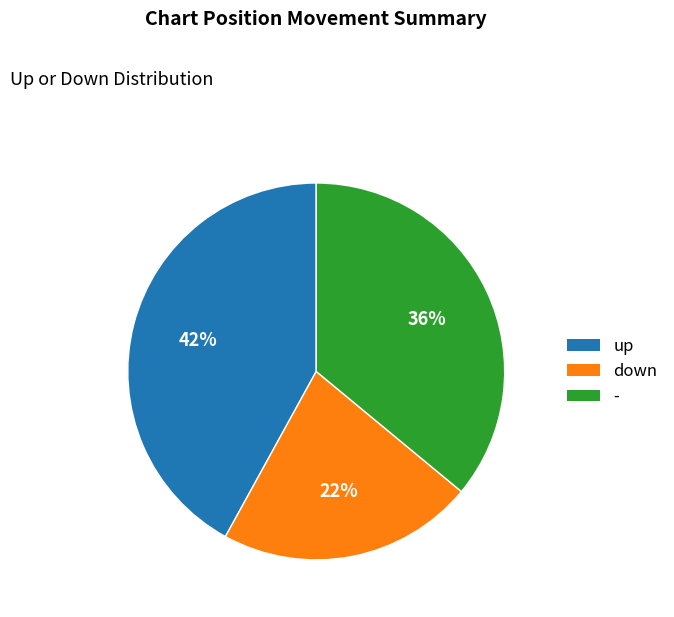

To the nearest percent, what is the difference between the down and - slice percentages?

14%